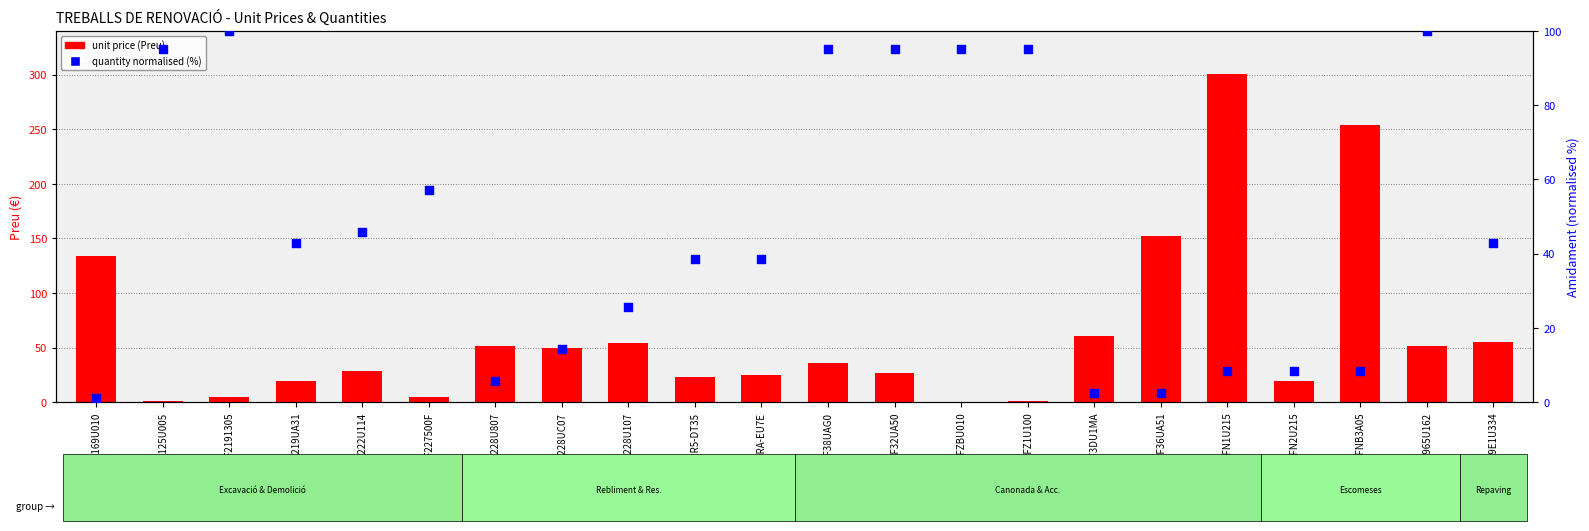

What are all the series names shown in the legend?

unit price (Preu), quantity normalised (%)